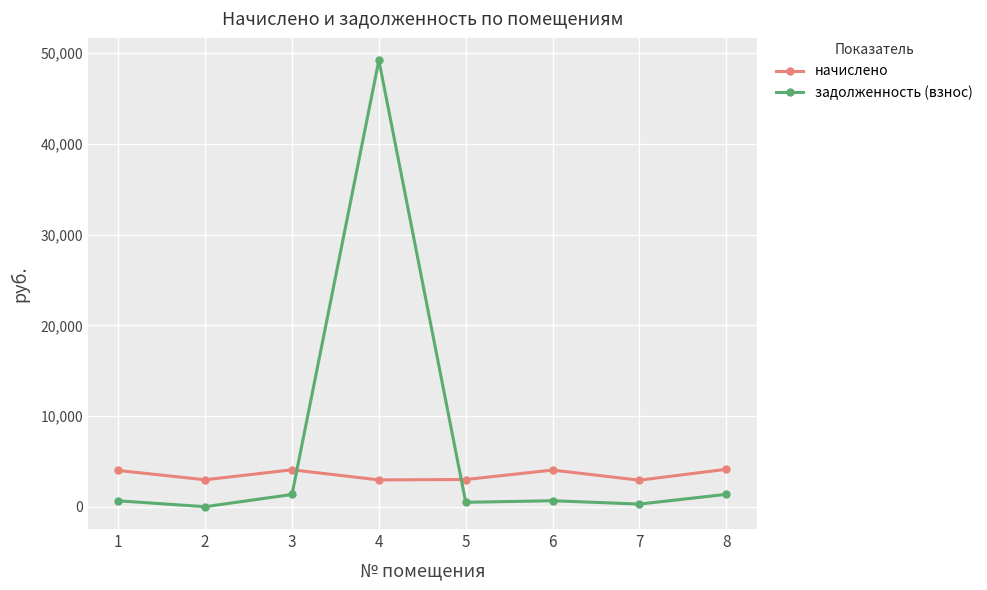

What is the difference between the maximum and minimum values in the начислено series?

1200.4